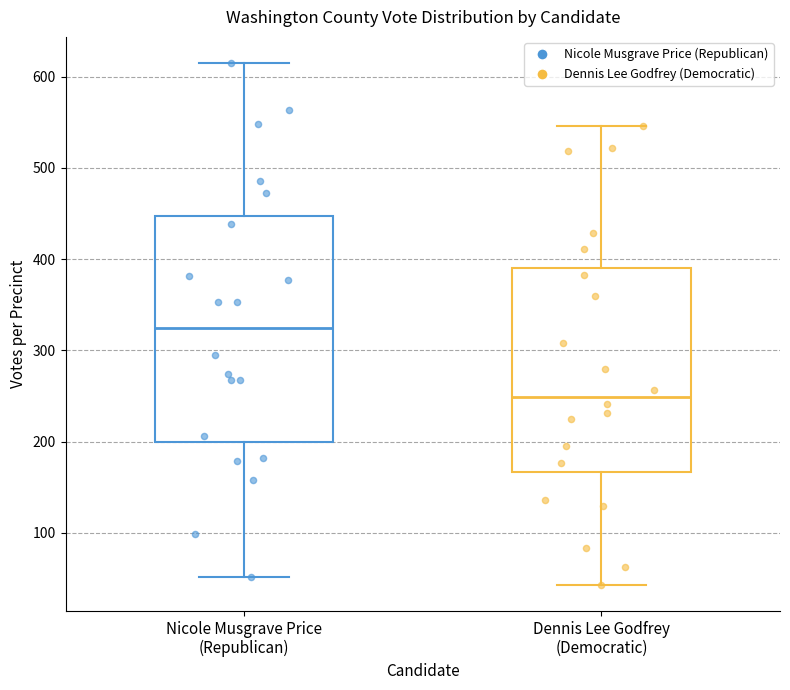

Where does the median line of the box for Dennis Lee Godfrey (Democratic) sit on the y-axis? The values are not printed on the chart, so give them approximately, as read against the axis.

250